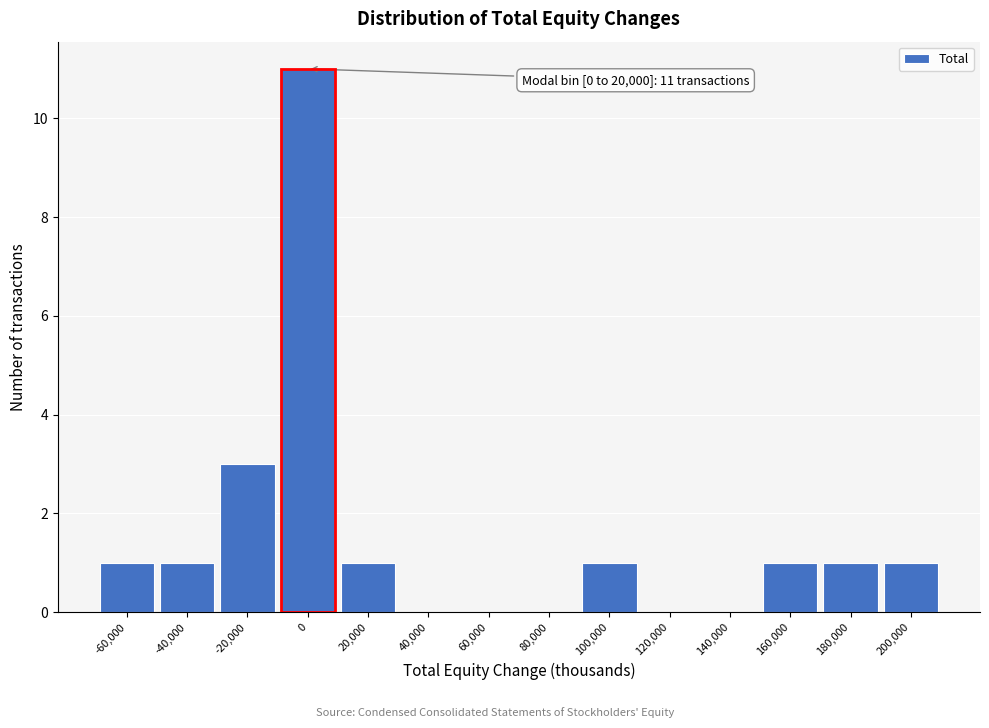

Reading left to right, extract all data points from this chart.

-60,000=1	-40,000=1	-20,000=3	0=11	20,000=1	40,000=0	60,000=0	80,000=0	100,000=1	120,000=0	140,000=0	160,000=1	180,000=1	200,000=1